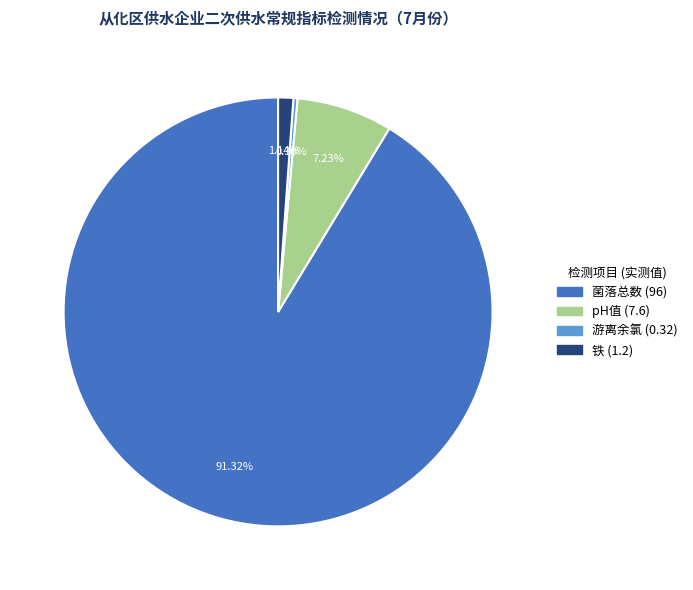

Is there a majority slice in this chart?

Yes